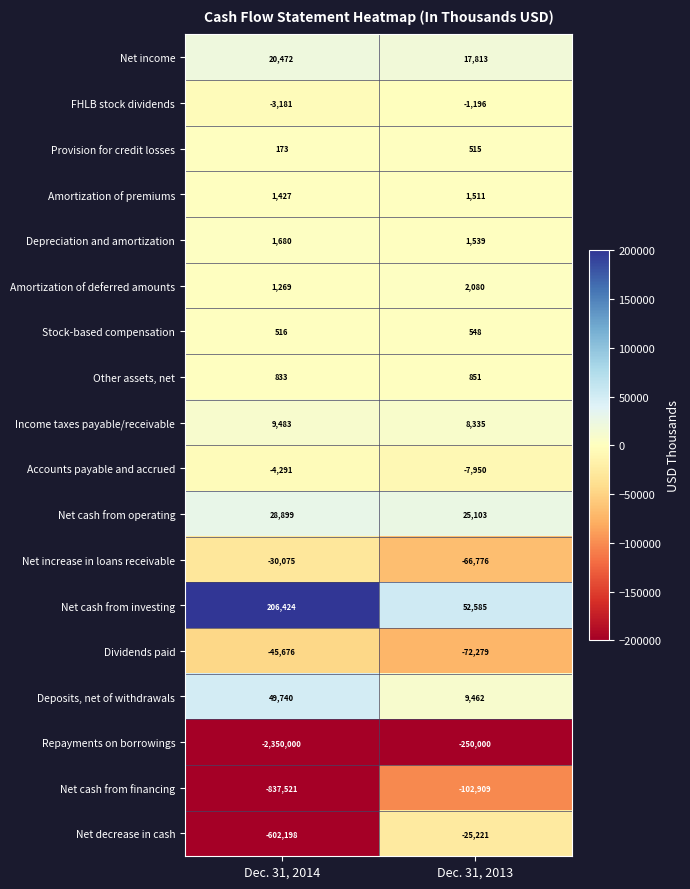

Rank the series by their maximum value, from highest to lowest.

Net cash from investing, Deposits, net of withdrawals, Net cash from operating, Net income, Income taxes payable/receivable, Amortization of deferred amounts, Depreciation and amortization, Amortization of premiums, Other assets, net, Stock-based compensation, Provision for credit losses, FHLB stock dividends, Accounts payable and accrued, Net decrease in cash, Net increase in loans receivable, Dividends paid, Net cash from financing, Repayments on borrowings